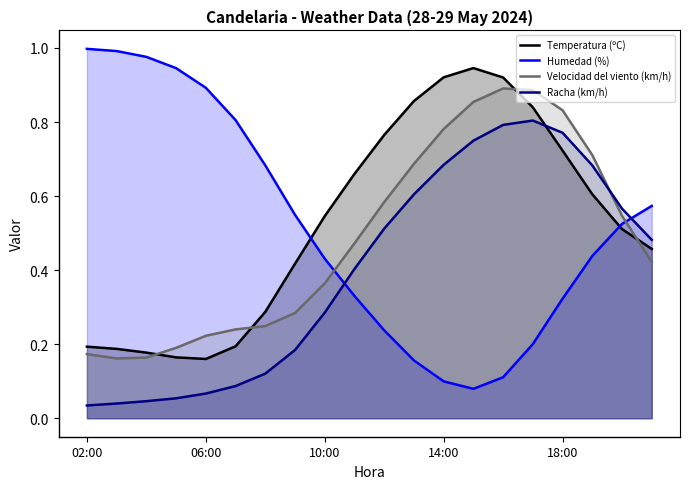

True or false: Velocidad del viento (km/h) has a value of 0.3 at 11.

False